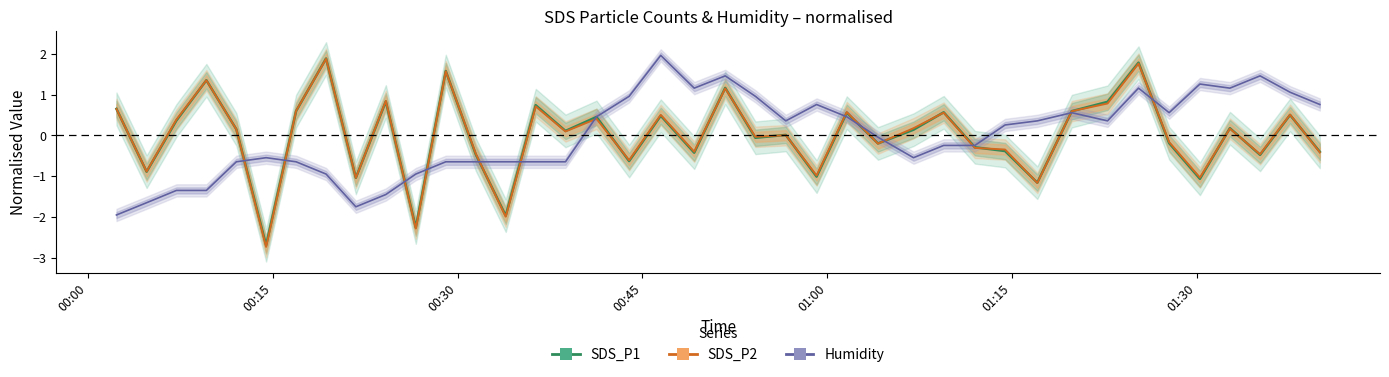

How many negative values does the Humidity series have?

20